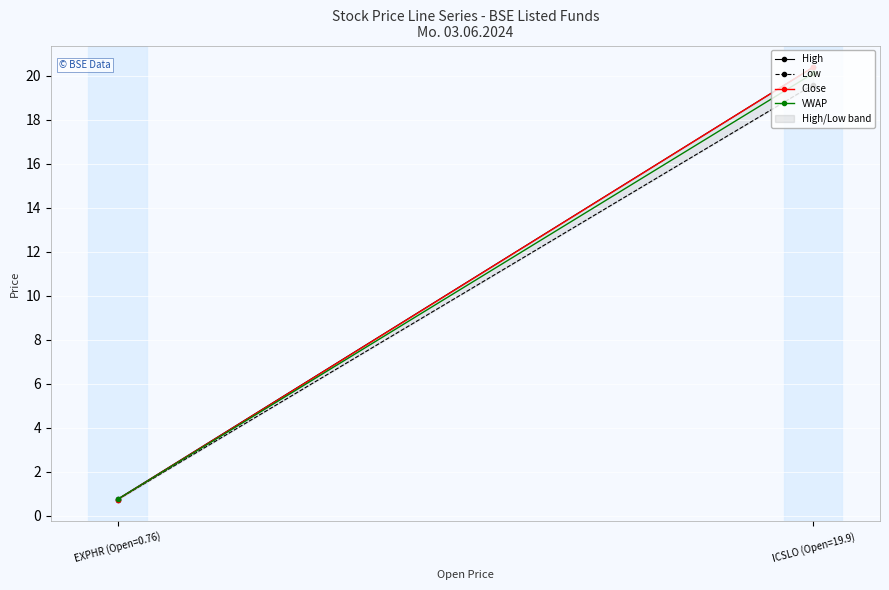

Which series changed the most between EXPHR (Open=0.76) and ICSLO (Open=19.9)?

Close